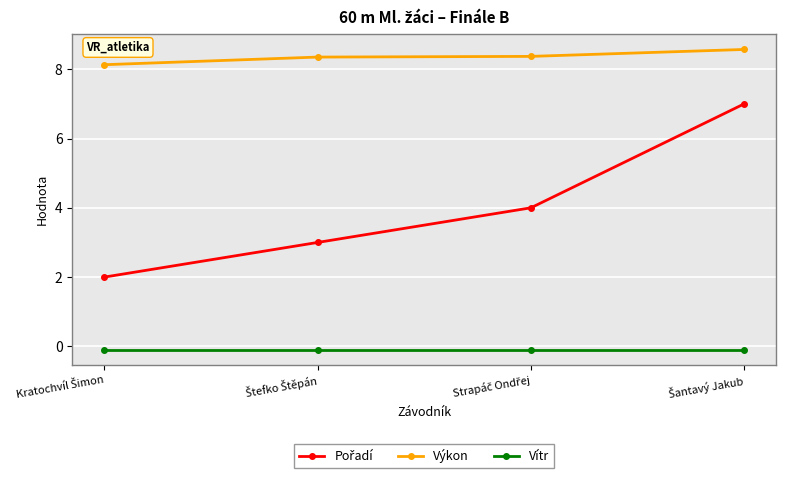

What is the value of the Výkon point at the 4th from the left?

8.6